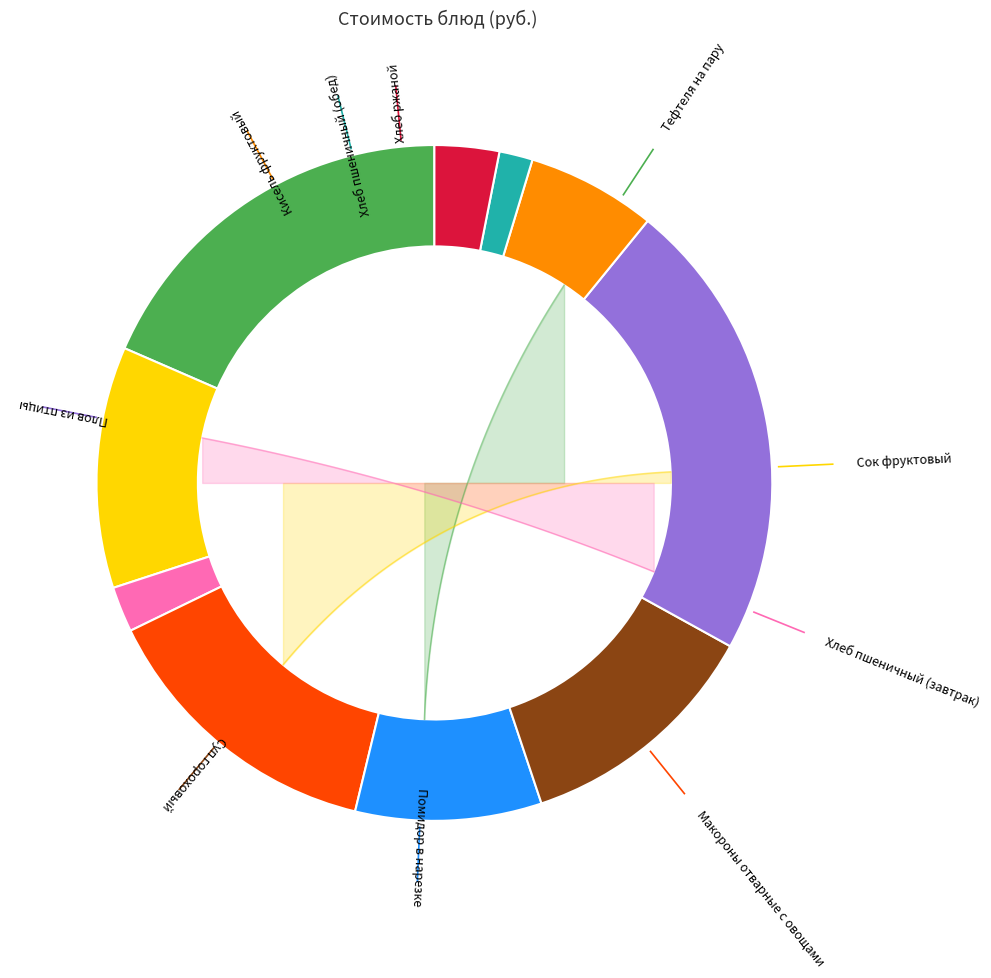

To the nearest percent, what is the combined percentage of Суп гороховый and Хлеб пшеничный (обед)?

13%